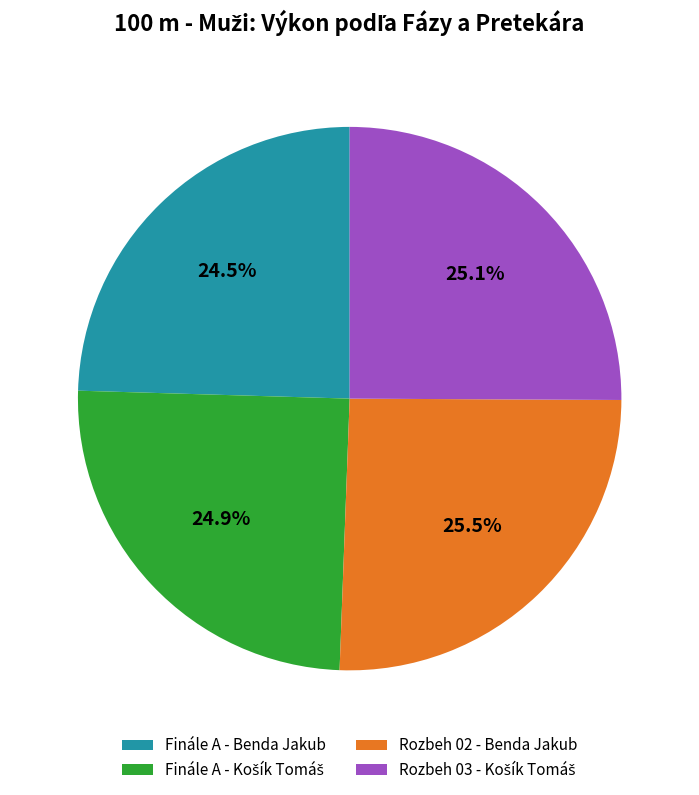

How much of the chart is everything except Finále A - Benda Jakub?

75.5%